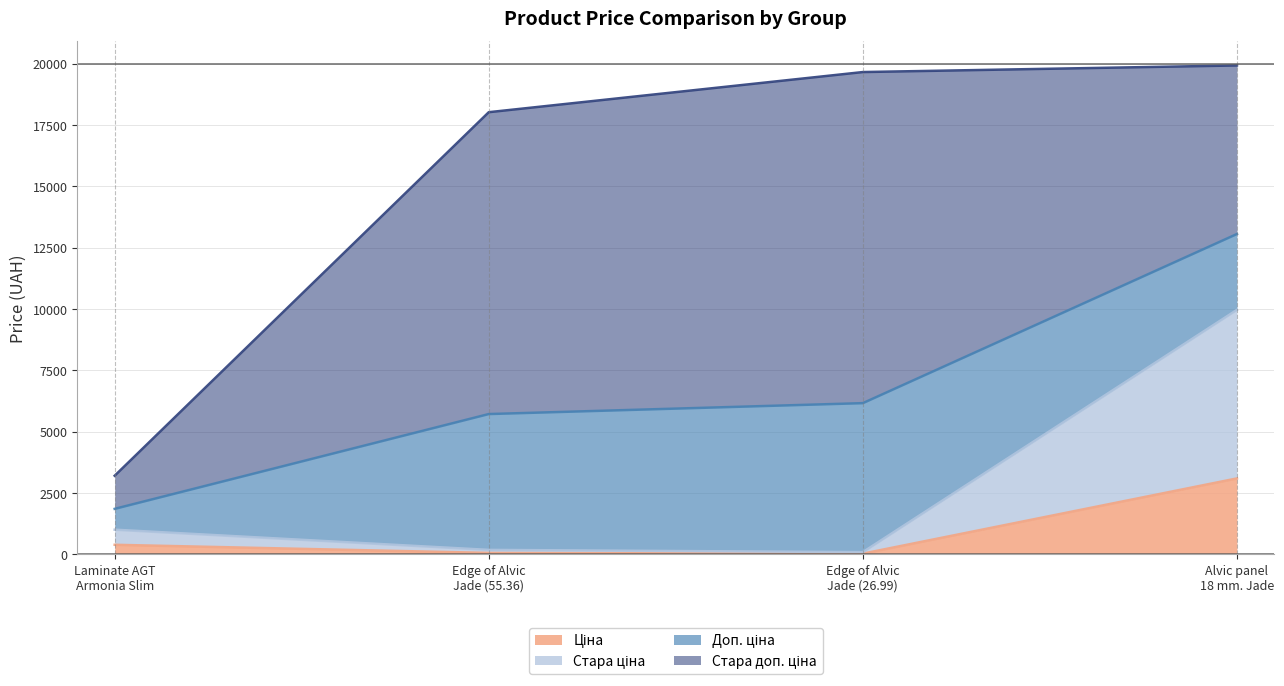

Which category has the highest value in the Стара ціна series?

Alvic panel
18 mm. Jade